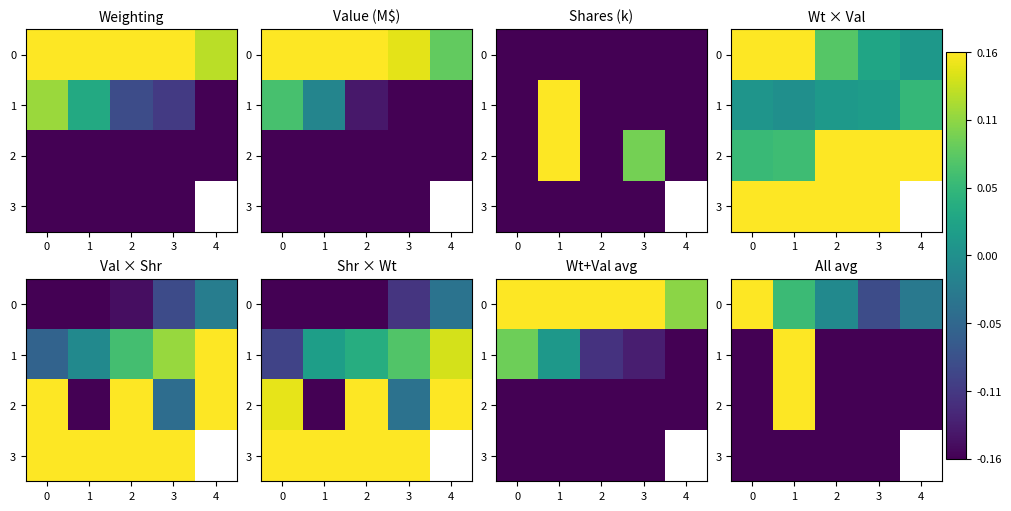

List the labels in order of 1 value, largest first.

1, 2, 0, 3, 4